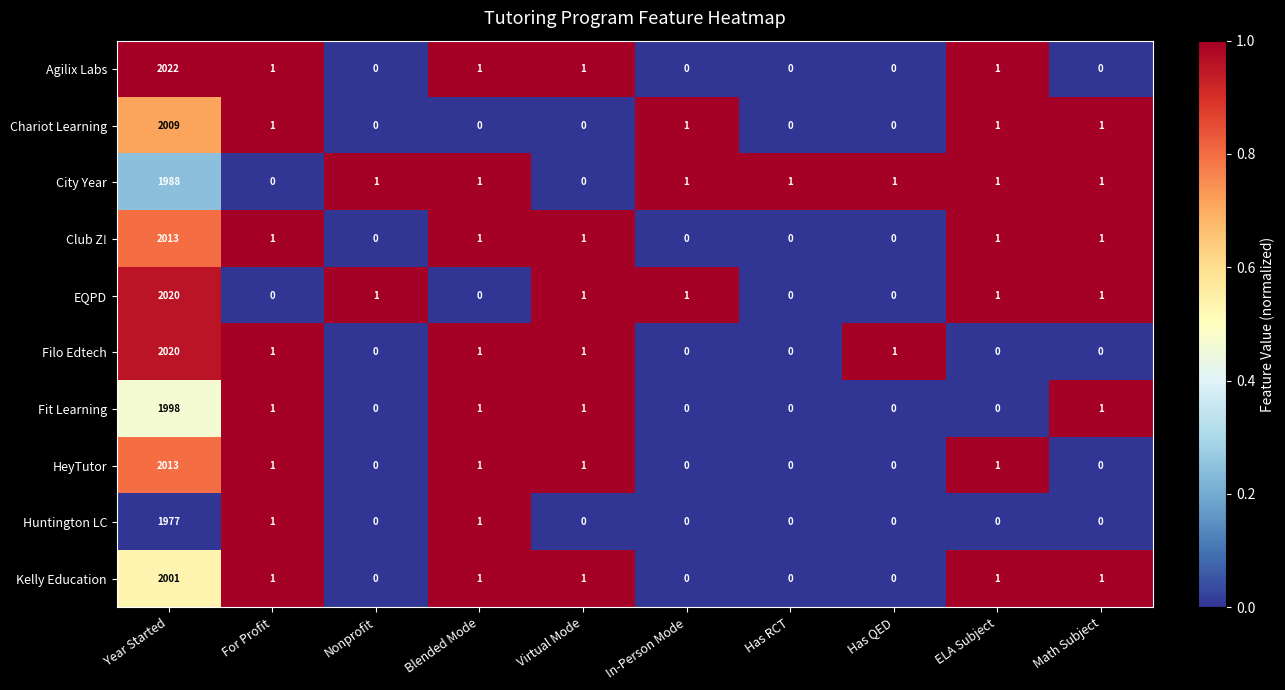

Which category has the highest value across all series?

Year Started